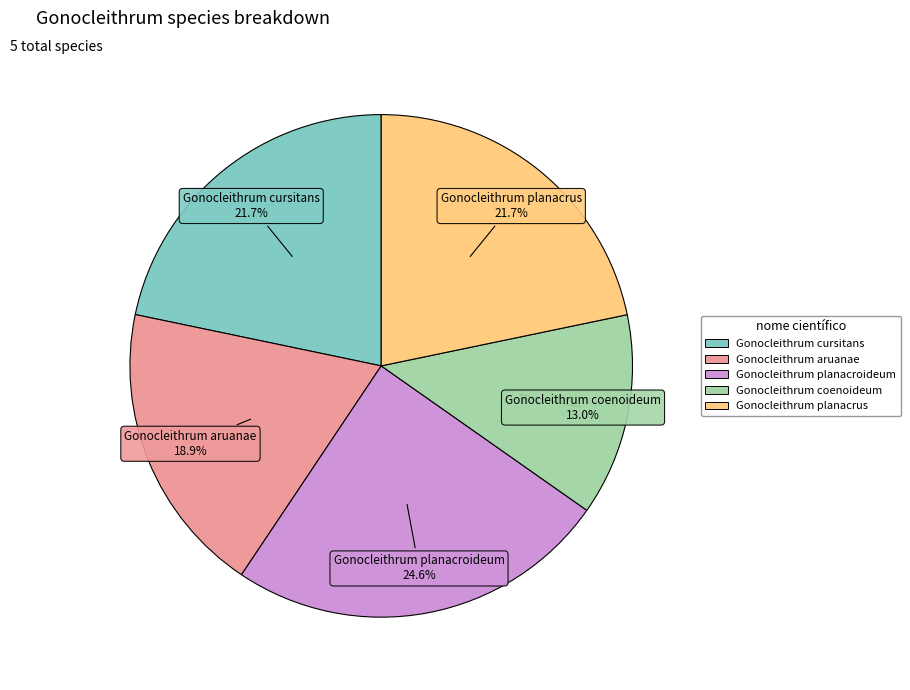

What is the largest slice in the pie chart?

Gonocleithrum planacroideum